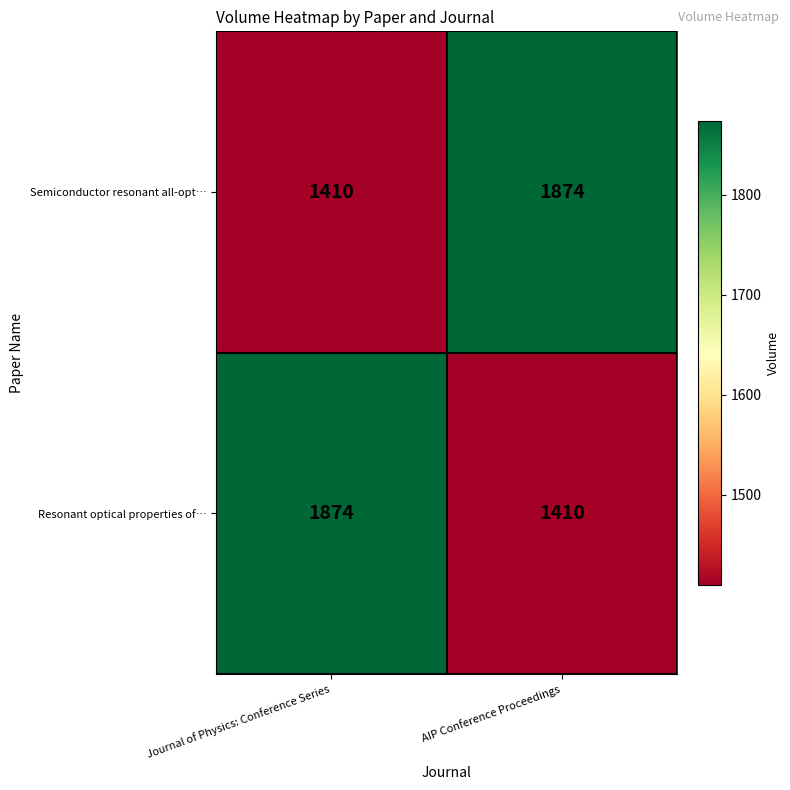

What is the difference between the highest and lowest values at Journal of Physics: Conference Series?

464